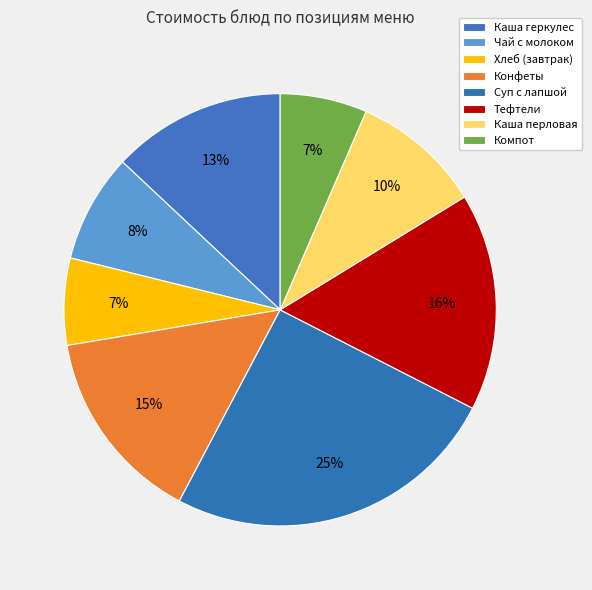

To the nearest percent, what percentage of the pie is Каша геркулес?

13%